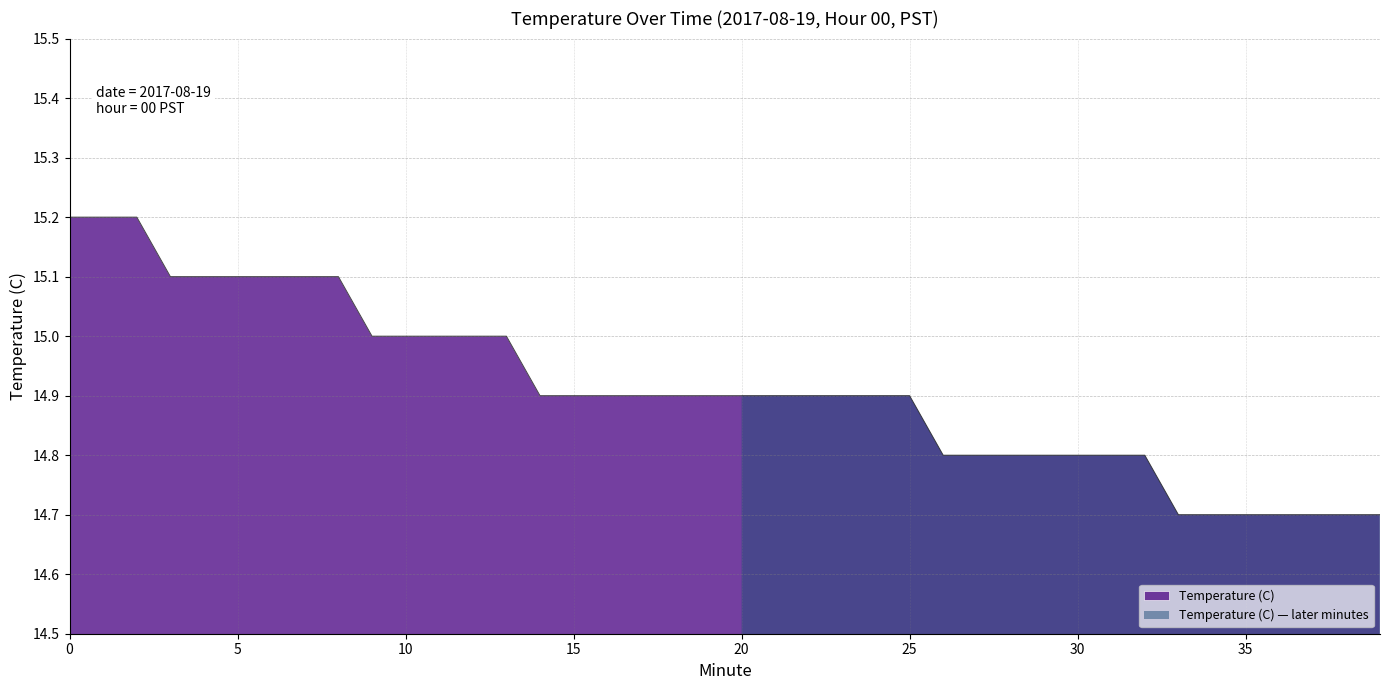

Reading right to left, list all the values displayed in this chart.

14.7	14.7	14.7	14.7	14.7	14.7	14.7	14.8	14.8	14.8	14.8	14.8	14.8	14.8	14.9	14.9	14.9	14.9	14.9	14.9	14.9	14.9	14.9	14.9	14.9	14.9	15.0	15.0	15.0	15.0	15.0	15.1	15.1	15.1	15.1	15.1	15.1	15.2	15.2	15.2